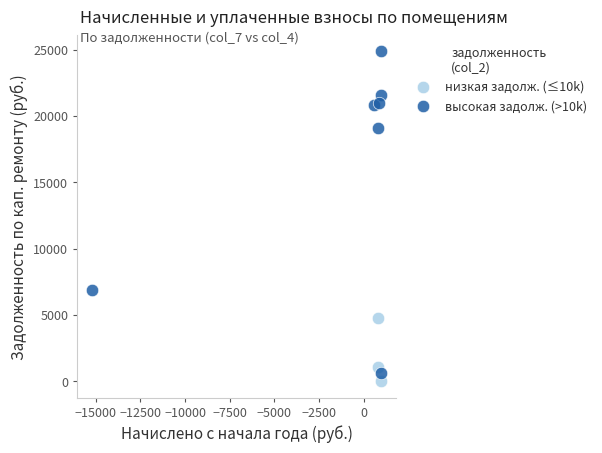

Which series reaches the maximum Y coordinate?

высокая задолж. (>10k)